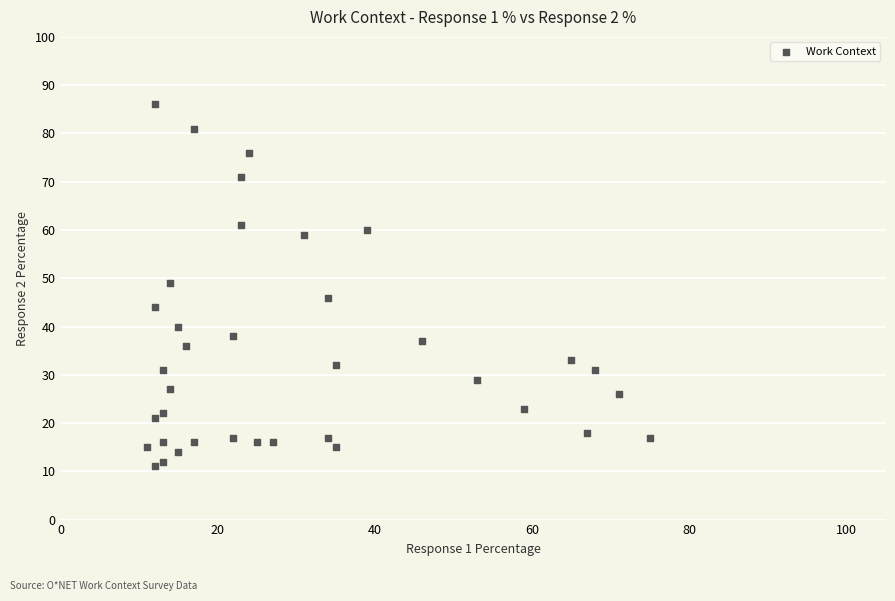

What is the range of Y values (max minus min)?

75